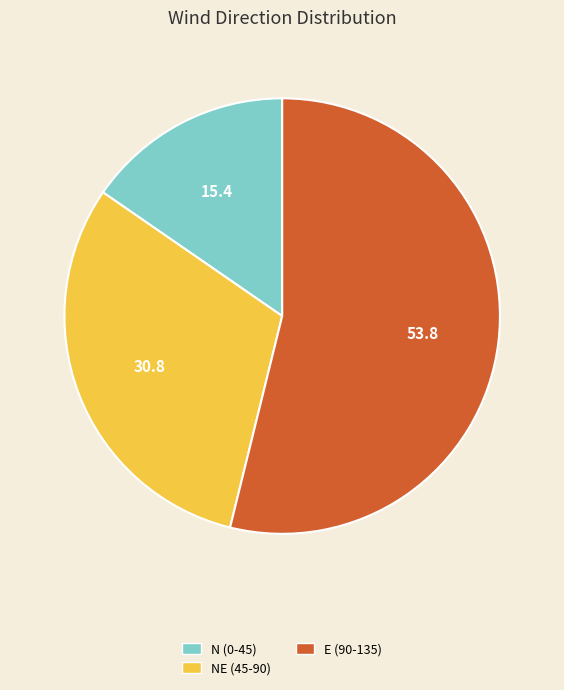

What is the smallest slice in the pie chart?

N (0-45)